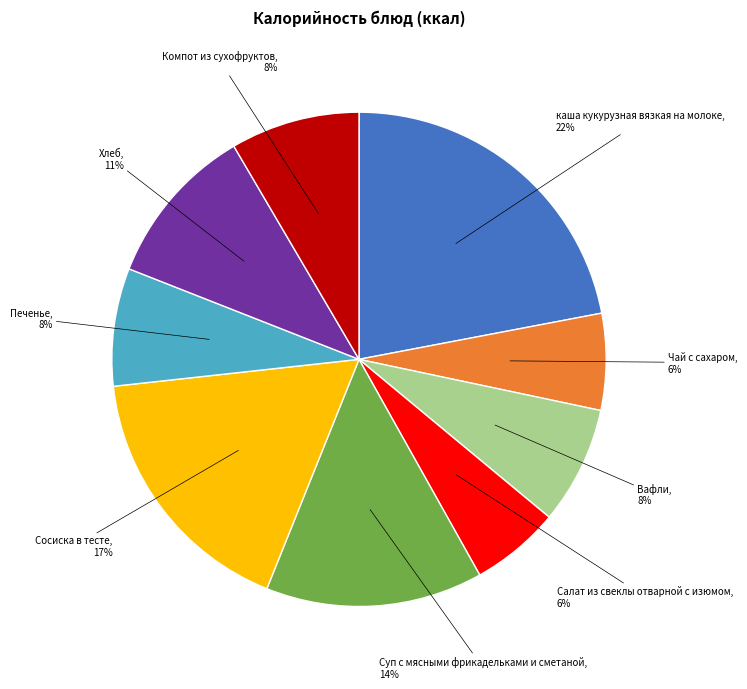

Does Печенье account for over 50% of the chart?

No